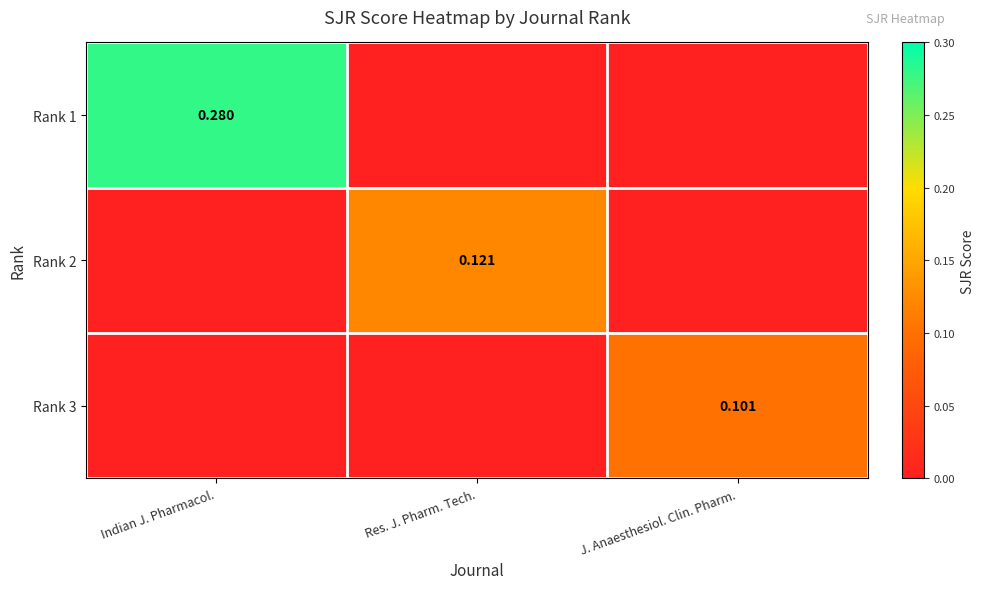

The value of Rank 3 at Indian J. Pharmacol. is 0.0. True or false?

True